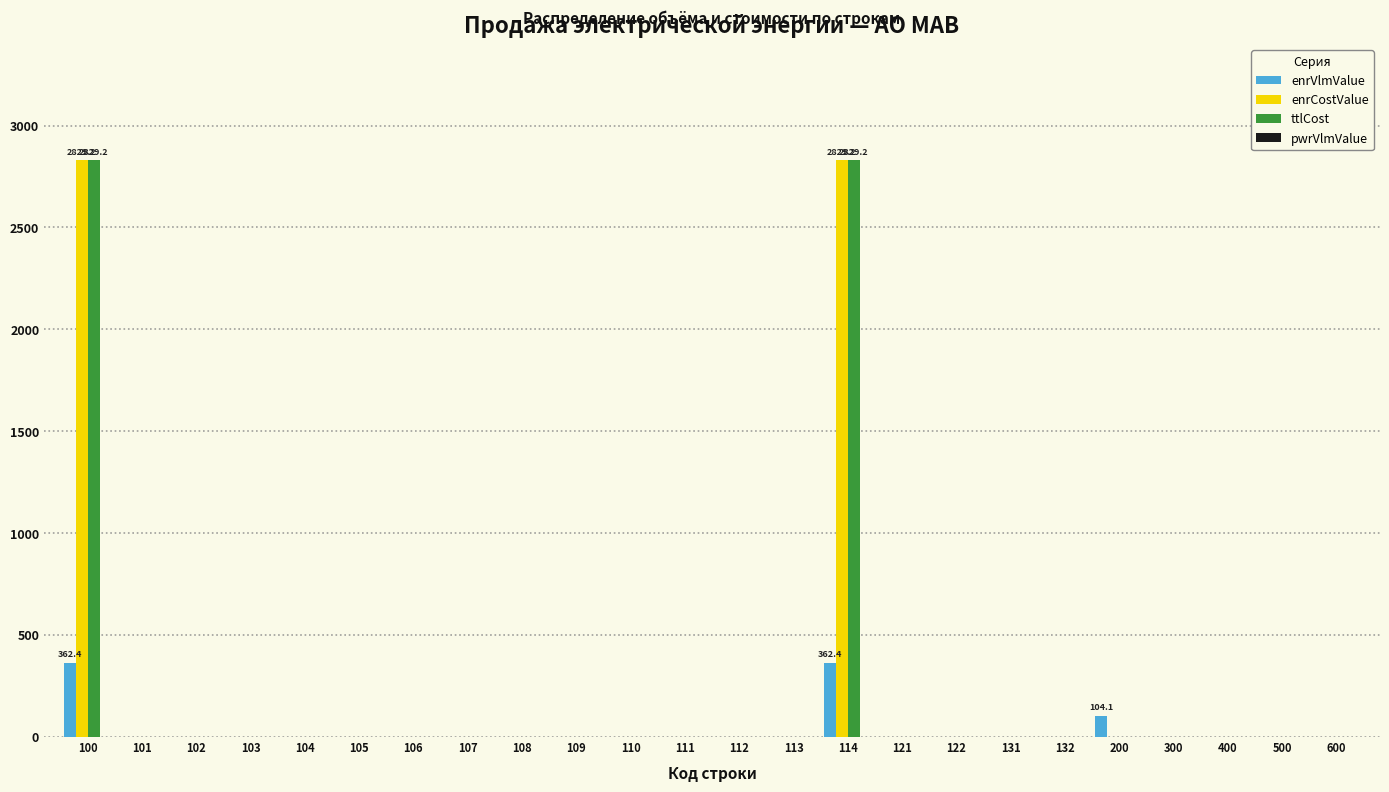

What is the greatest value displayed?

2829.2